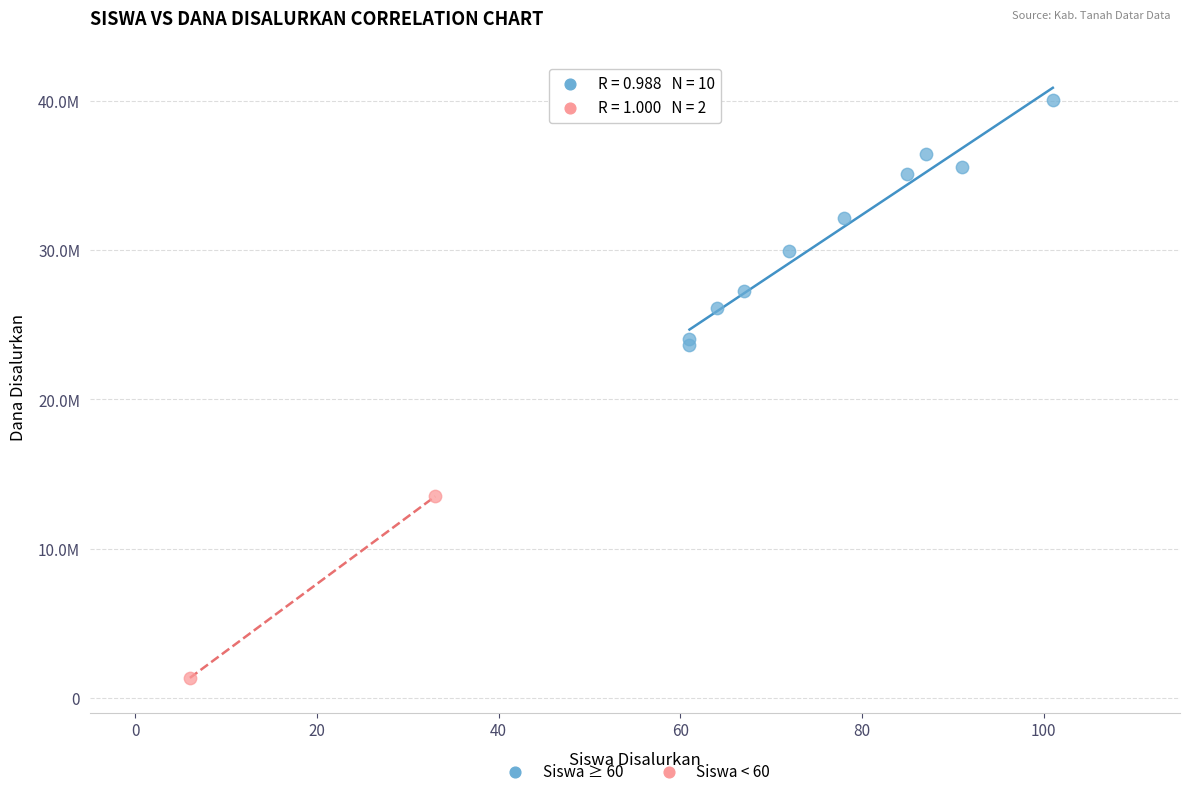

Which series contains the lowest Y value?

Siswa < 60